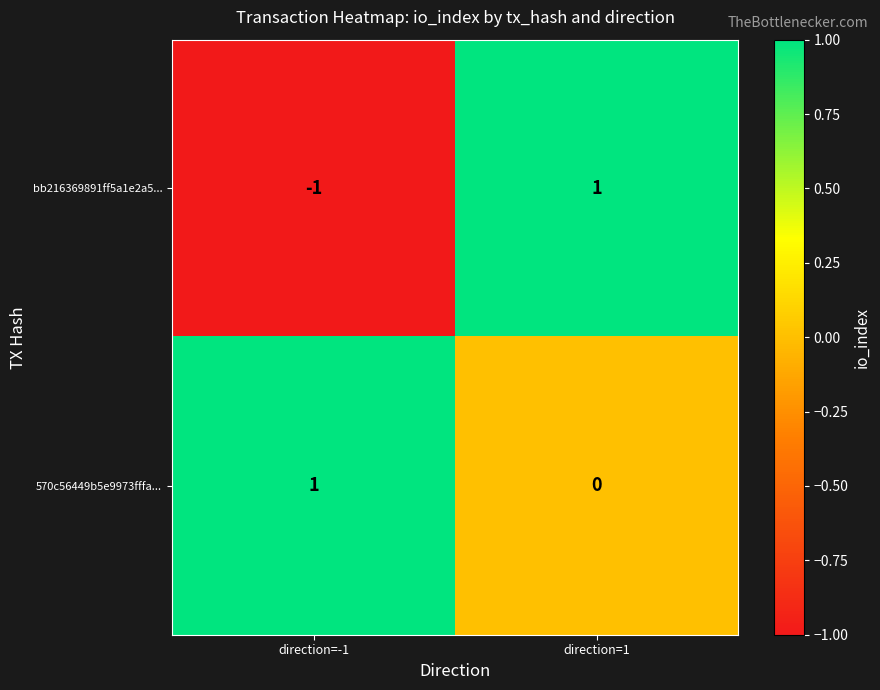

True or false: bb216369891ff5a1e2a5... has a value of -1 at direction=-1.

True